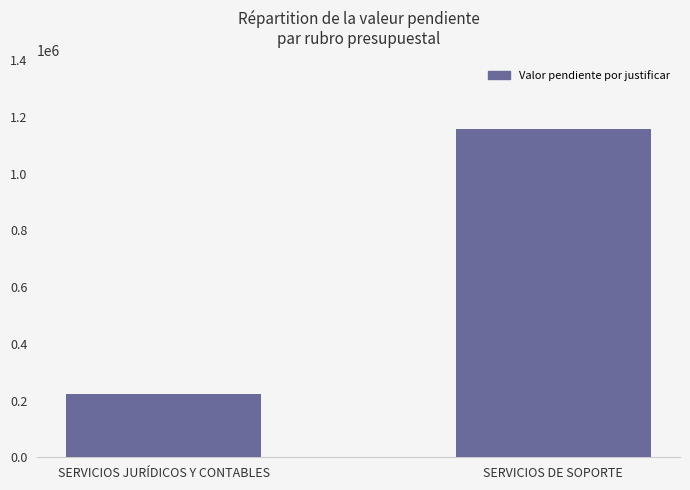

True or false: the data shows 224667 at SERVICIOS JURÍDICOS Y CONTABLES.

True